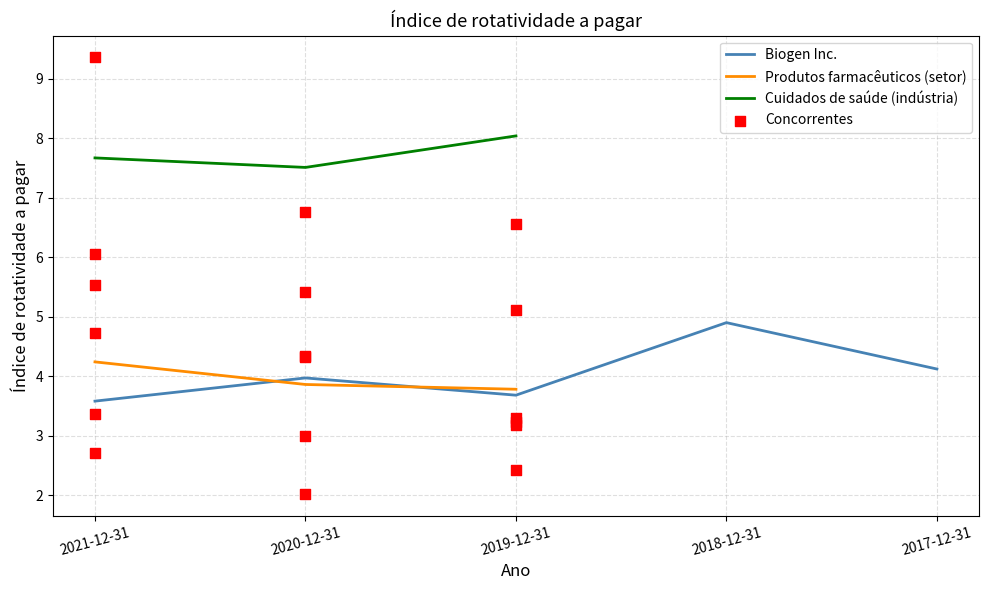

Is the value of Cuidados de saúde (indústria) at 2017-12-31 greater than the value of Biogen Inc. at 2019-12-31?

No